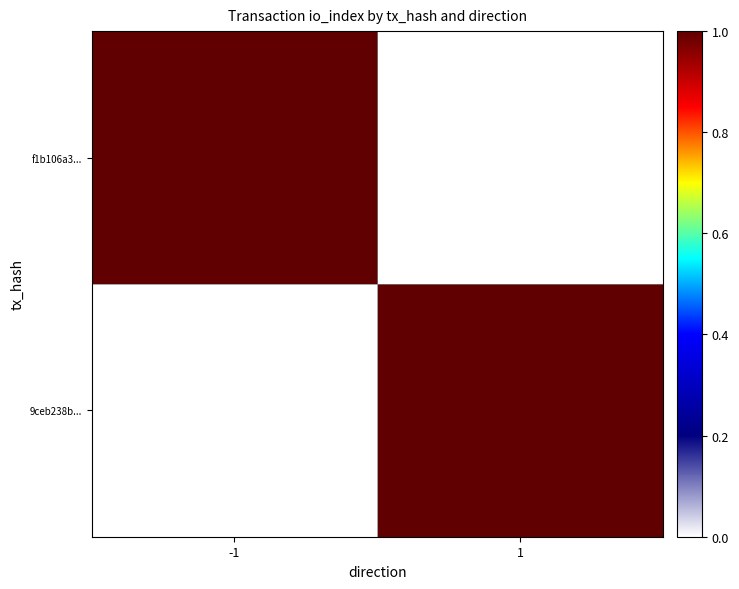

Reading left to right, extract all data points from this chart.

f1b106a3...: -1=1	1=0
9ceb238b...: -1=0	1=1